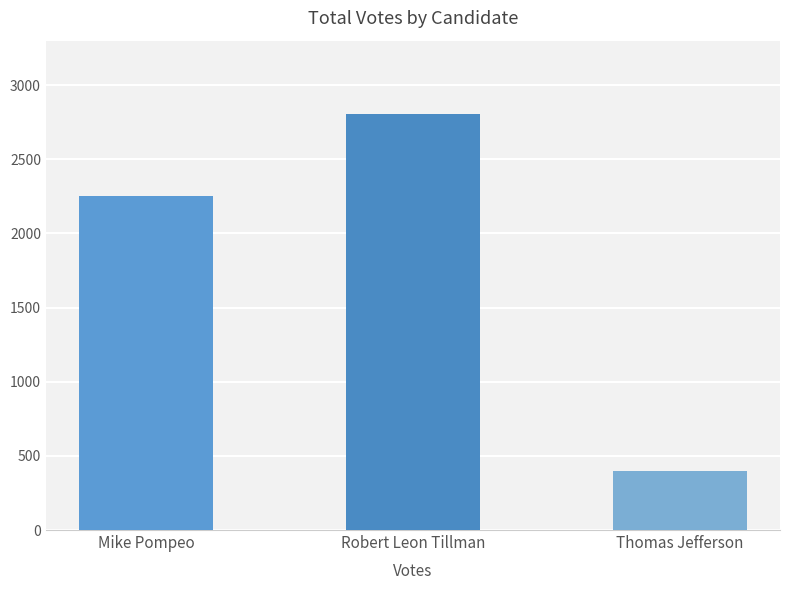

Is it true that the value at Robert Leon Tillman is 2808?

True